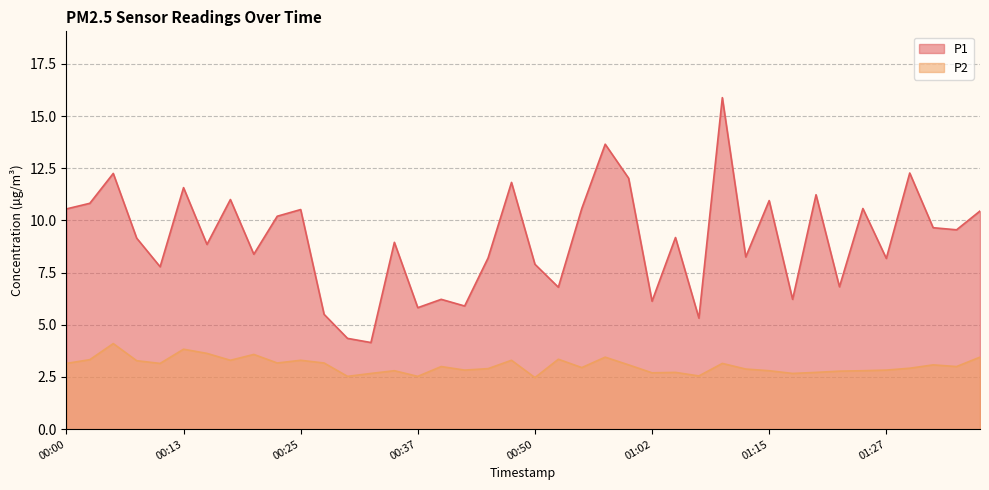

The value of P2 at 01:02 is 2.7. True or false?

True